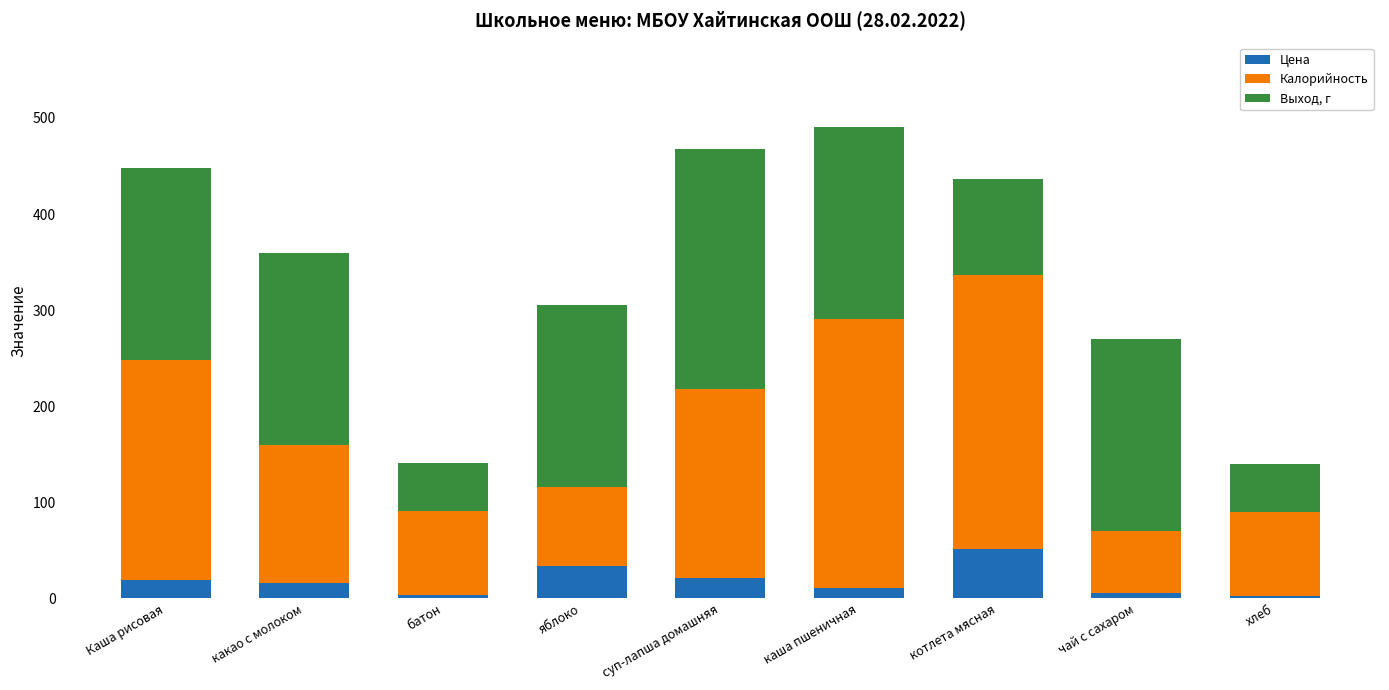

What is the total value across all series at суп-лапша домашняя?

467.5